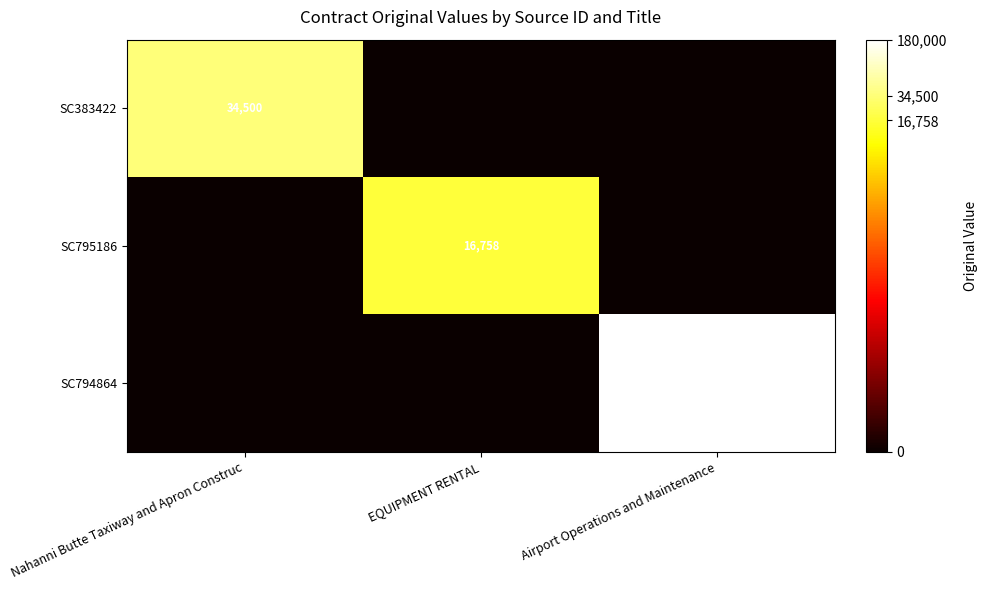

True or false: SC794864 has a value of 180000 at Airport Operations and Maintenance.

True